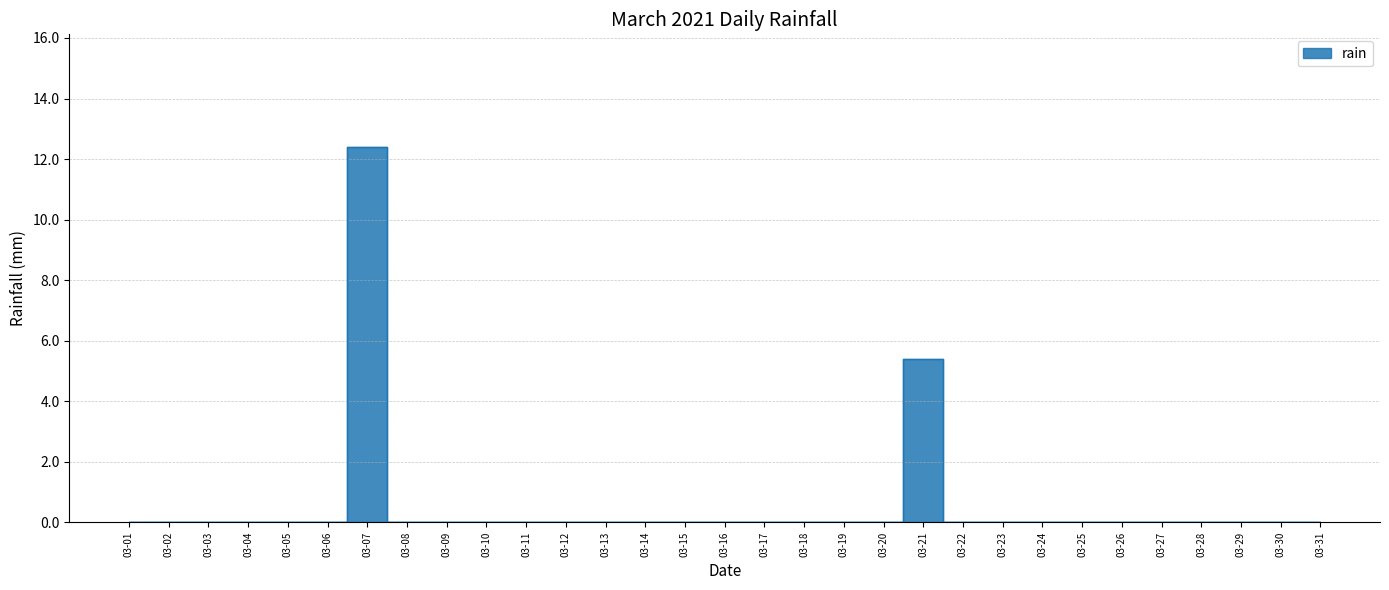

Between 03-18 and 03-24, which is larger?

03-18